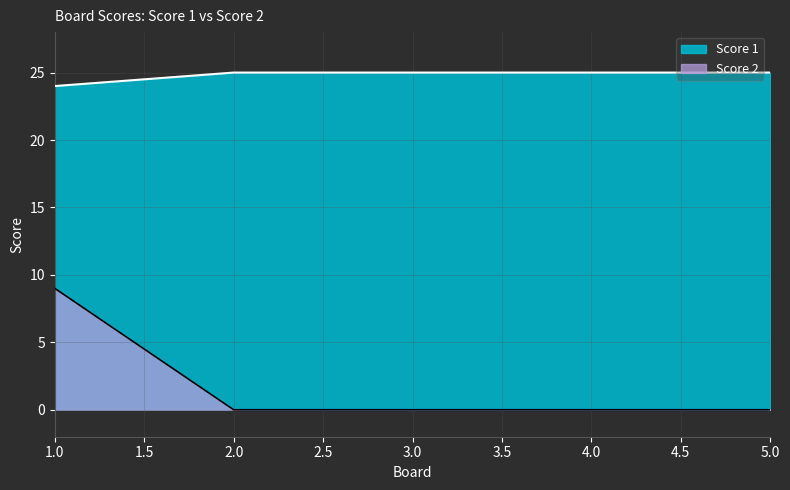

Rank the categories by Score 1 value from lowest to highest.

1, 2, 3, 4, 5